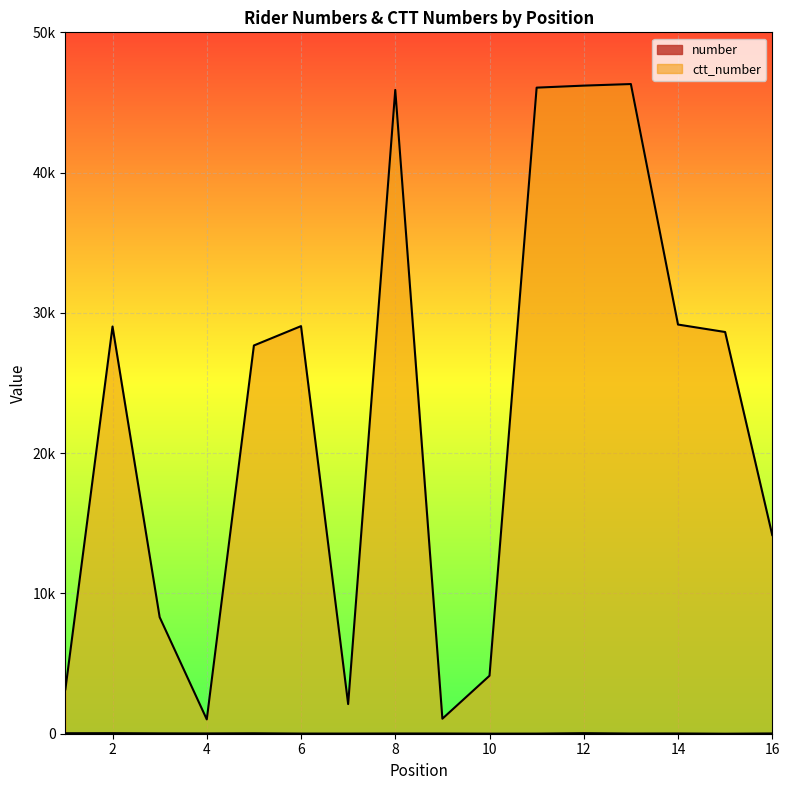

Reading left to right, extract all data points from this chart.

number: 35	40	25	20	31	11	10	16	15	5	8	39	14	18	1	19
ctt_number: 3172	29029	8310	1021	27677	29057	2113	45895	1070	4134	46057	46201	46314	29169	28637	14163